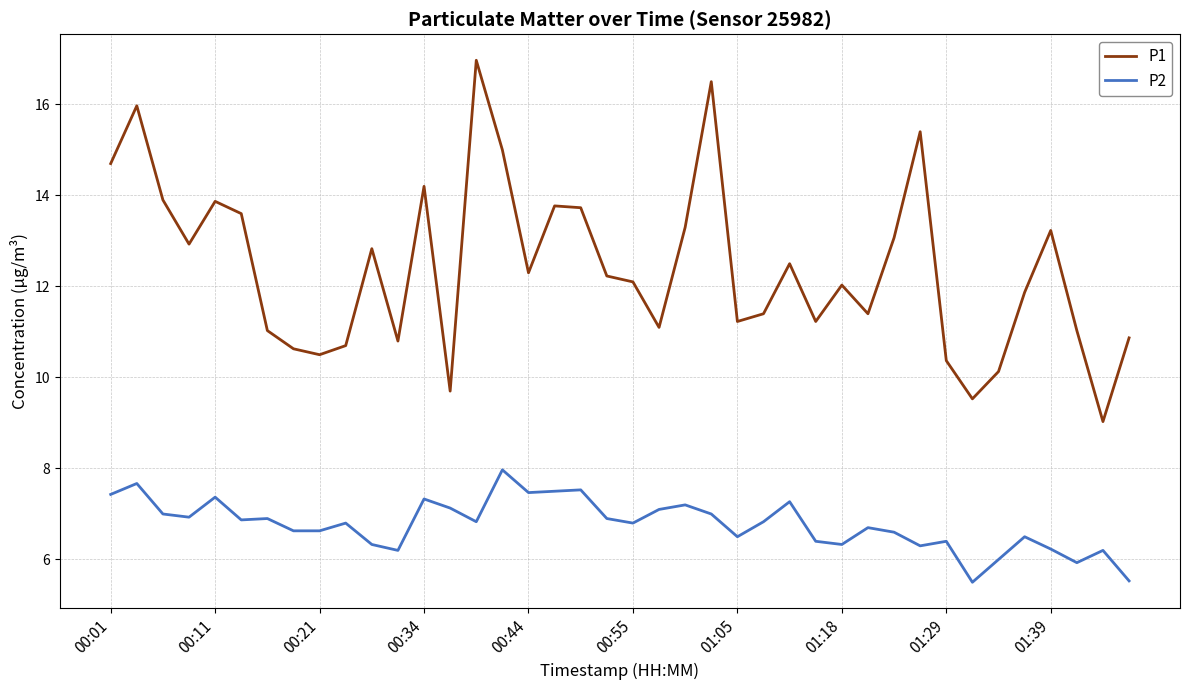

What is the highest value of the P2 series?

8.0